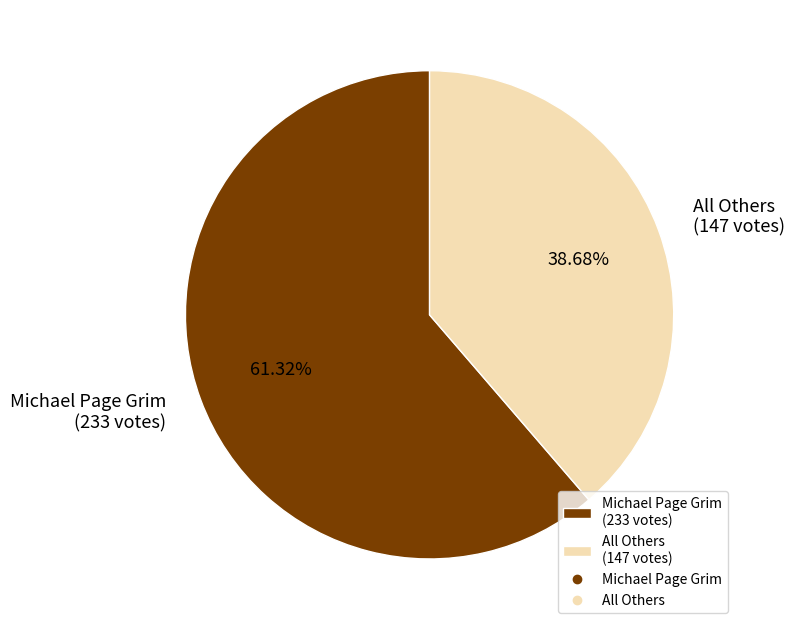

Which slice is the largest?

Michael Page Grim